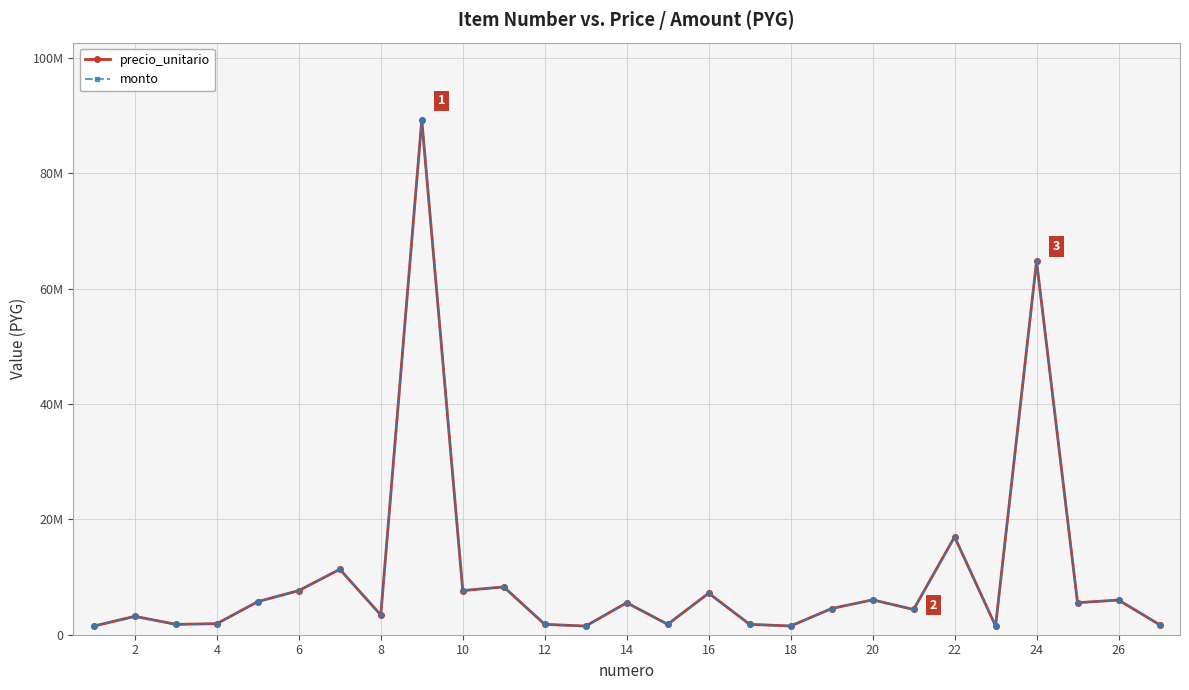

True or false: monto and precio_unitario cross at least once.

False